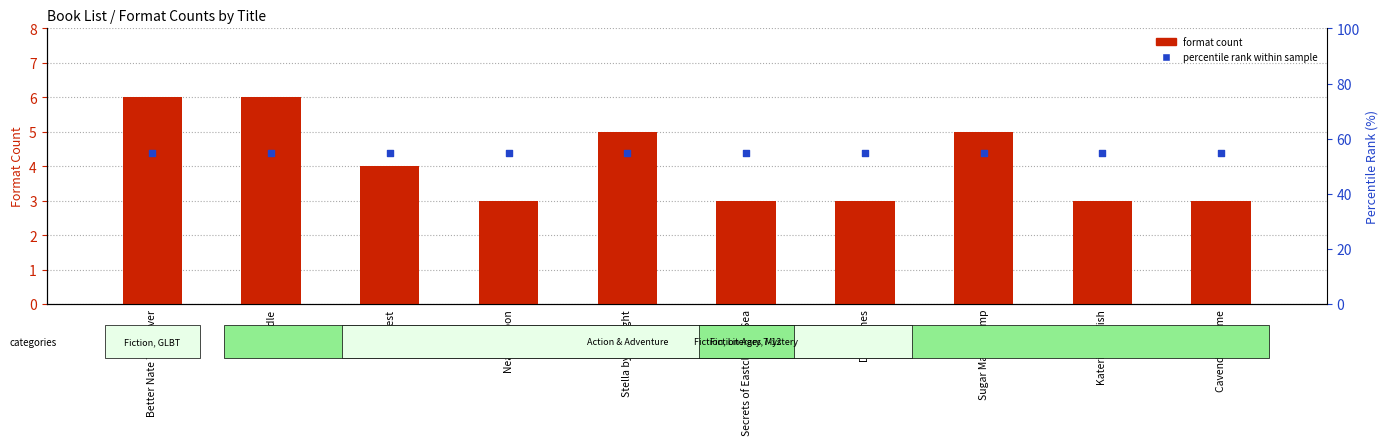

What are all the series names shown in the legend?

format count, percentile rank within sample